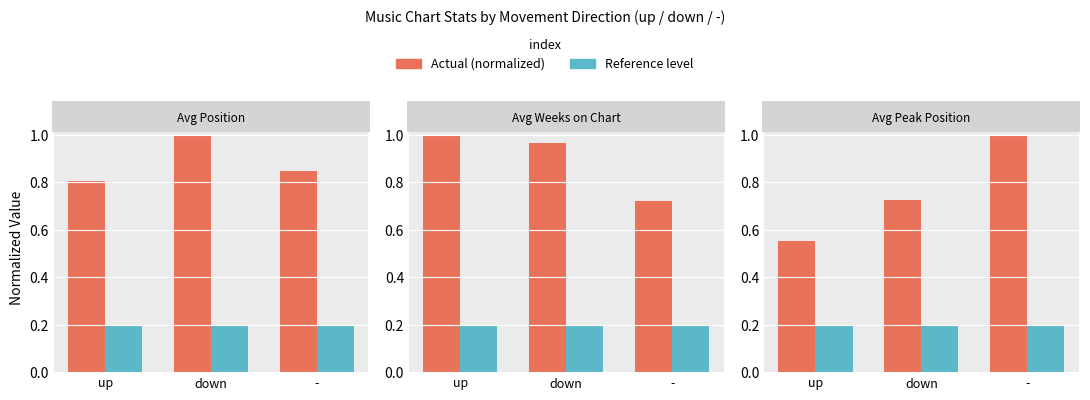

What is the average value of the Actual (normalized) series?

0.8